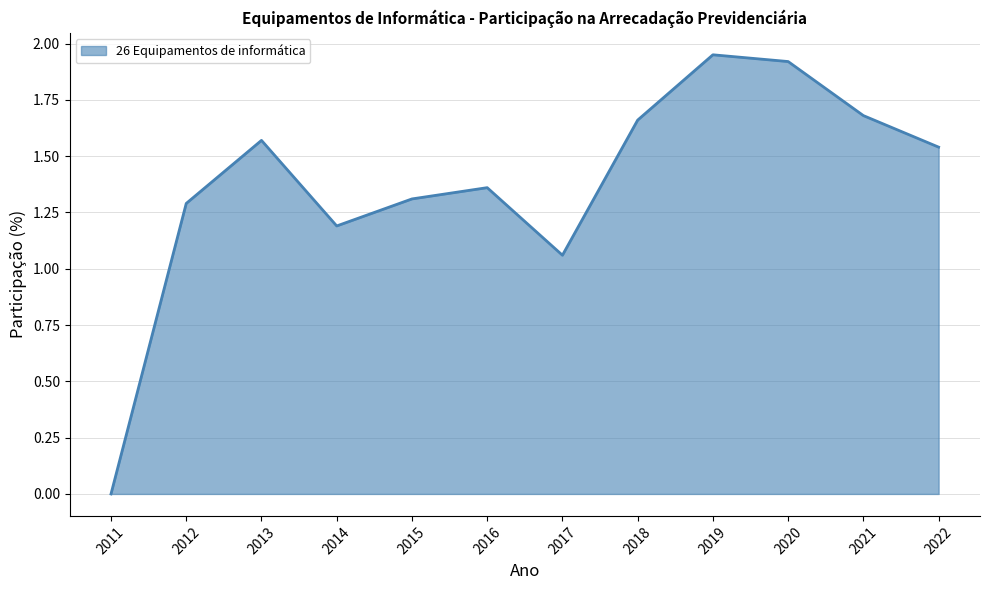

Is it true that the value at 2012 is 1.3?

True